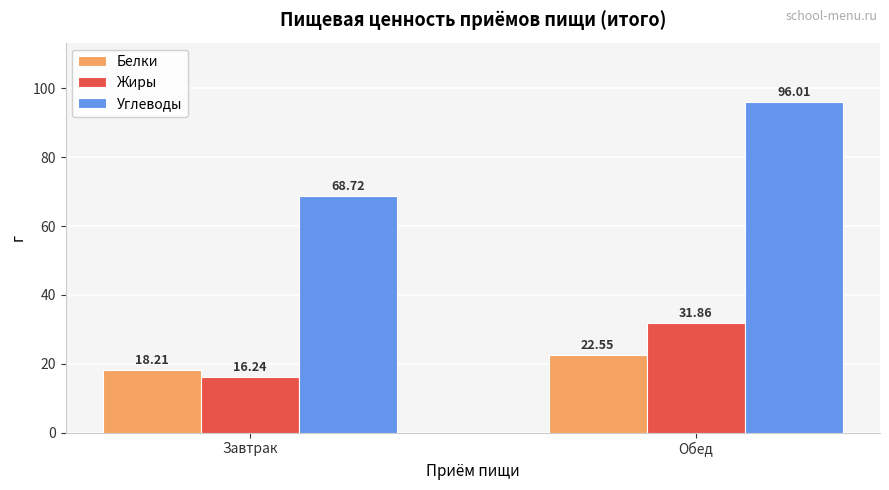

Reading left to right, what are all the values shown in this chart?

Белки: 18.2	22.6
Жиры: 16.2	31.9
Углеводы: 68.7	96.0